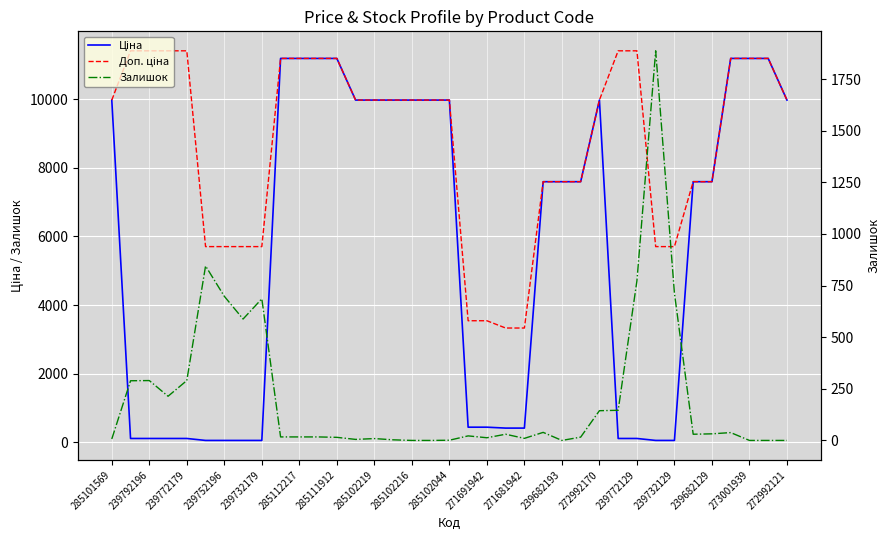

At which category is the sum across all series the highest?

33